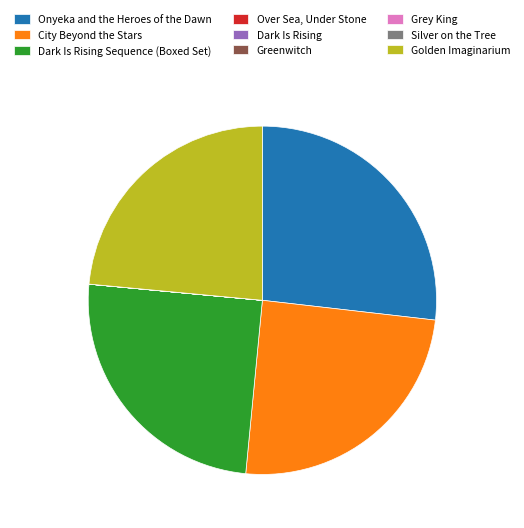

Does any single category account for the majority?

No